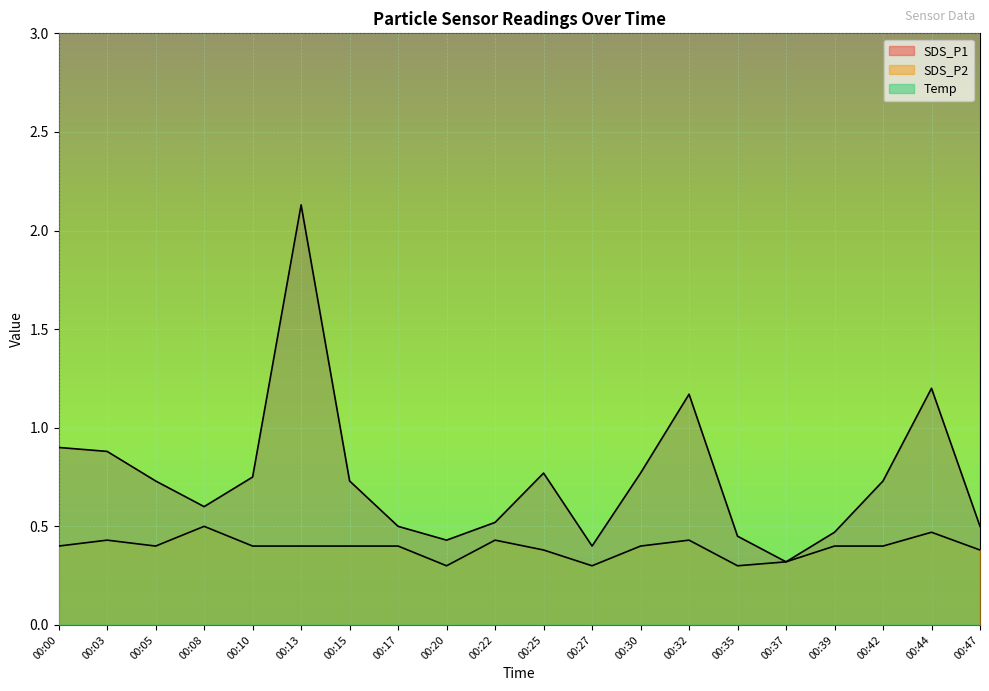

What are all the series names shown in the legend?

SDS_P1, SDS_P2, Temp